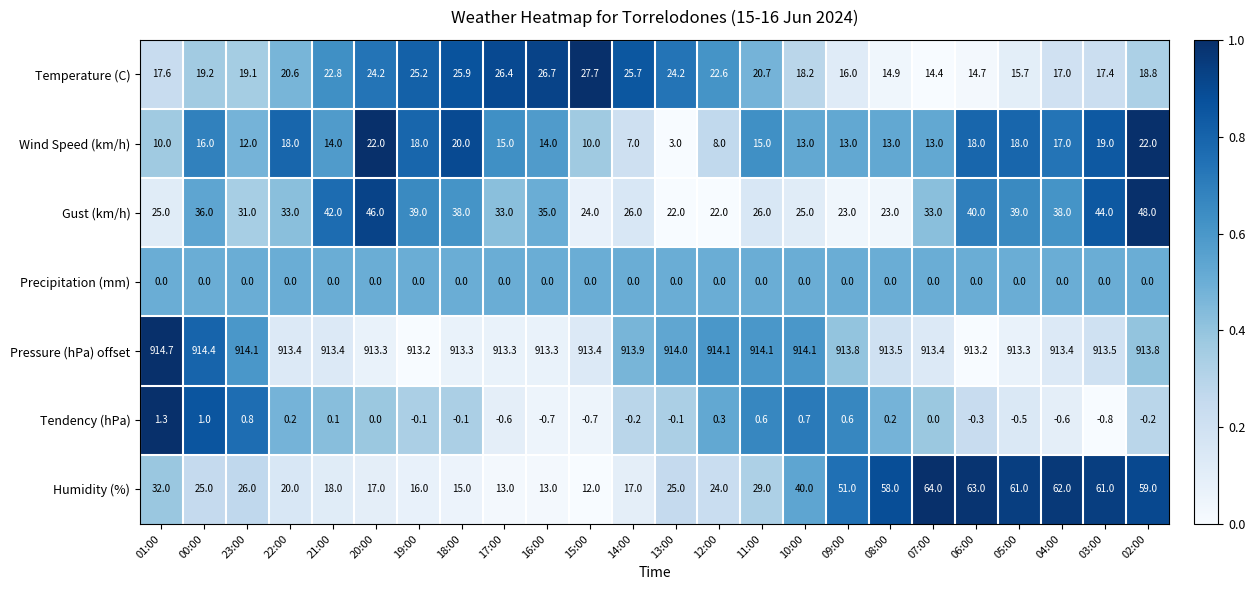

What is the difference between the maximum and minimum values in the Tendency (hPa) series?

2.1